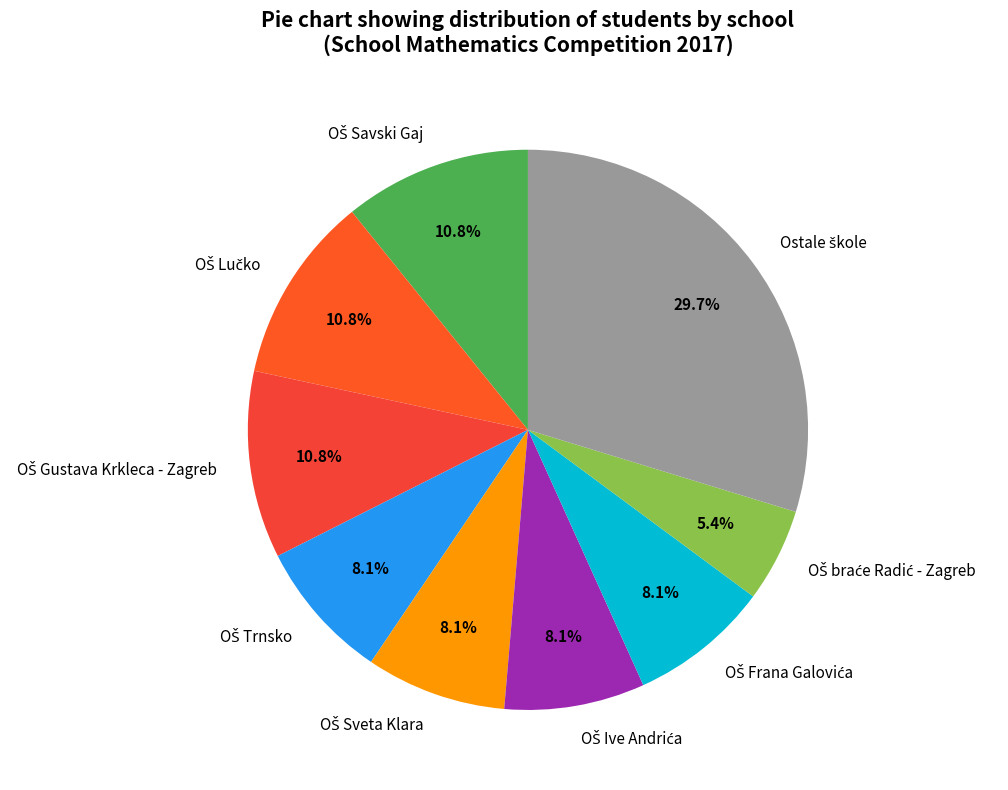

Is there any slice that represents more than half of the pie?

No